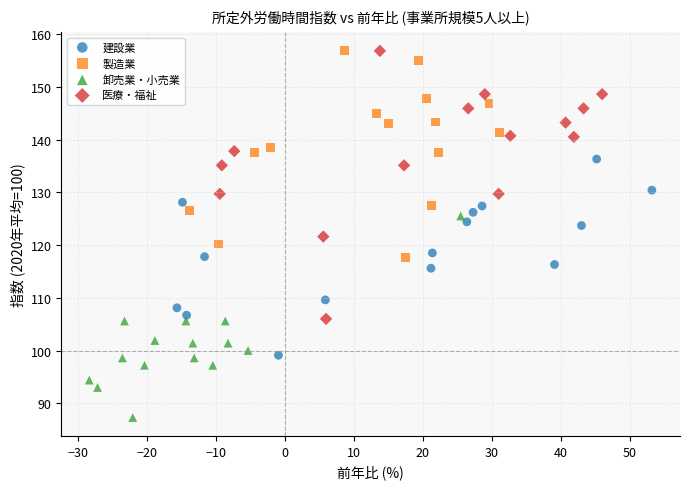

Which series has the largest Y range (max minus min)?

医療・福祉